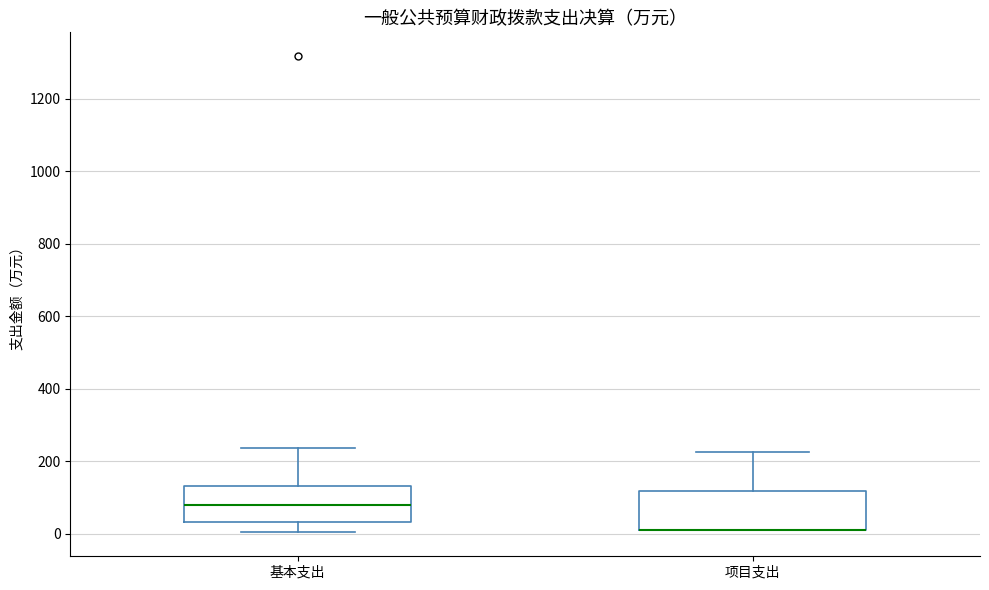

Reading left to right, transcribe this box plot: for each box, give where its median line is, the range the box spans, and where its two whiskers end, as read against the y-axis. The values are not printed on the chart, so give them approximately, as read against the axis.

基本支出: median 80, box 40 to 140, whiskers 0 to 240
项目支出: median 20 (drawn on the box's lower edge), box 0 to 120, whiskers 0 to 220